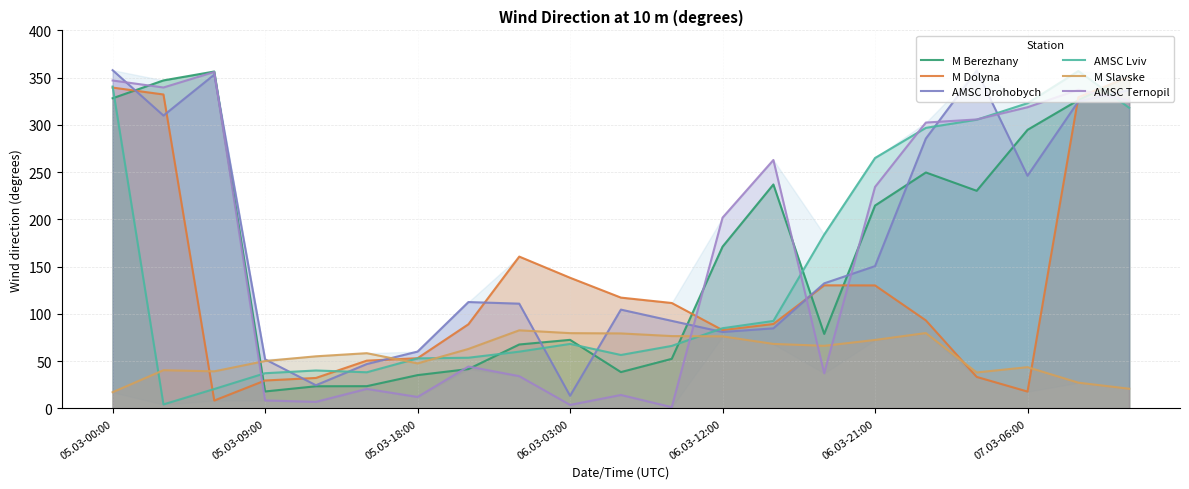

Is the value of M Slavske at 05.03-00:00 greater than the value of AMSC Lviv at 20?

No